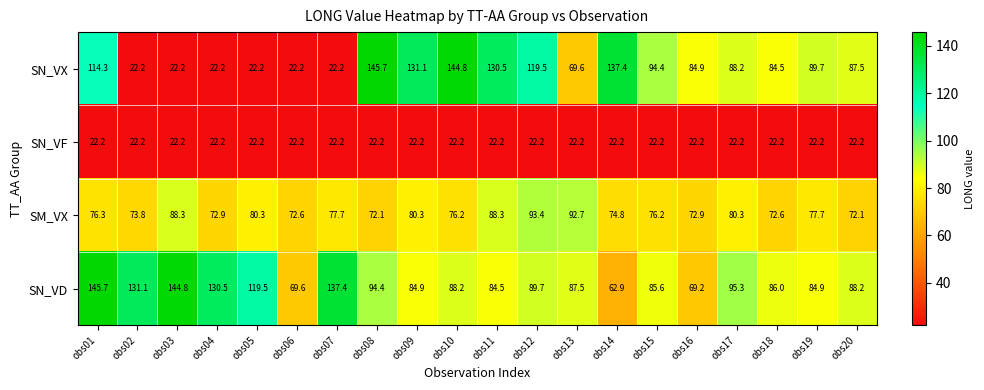

Which series changed the most between obs15 and obs18?

SN_VX